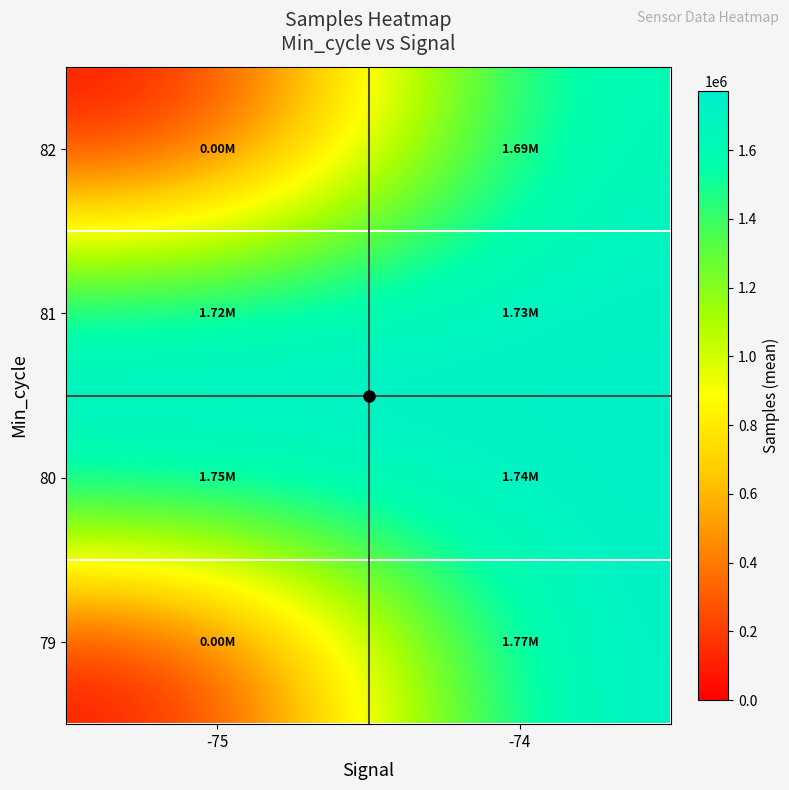

How many categories are shown in the chart?

2